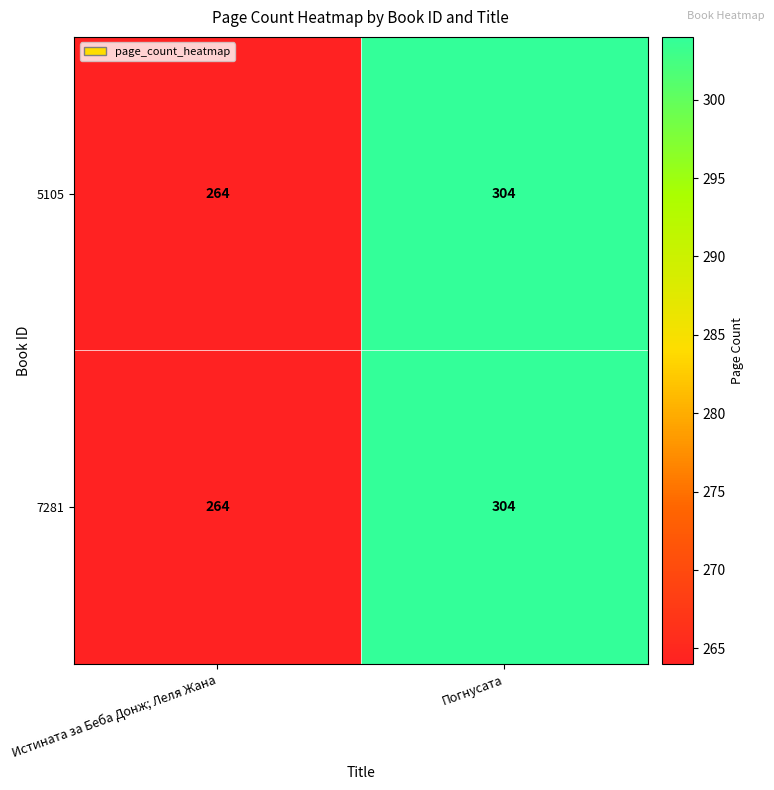

At which category does the chart reach its minimum across all series?

Истината за Беба Донж; Леля Жана